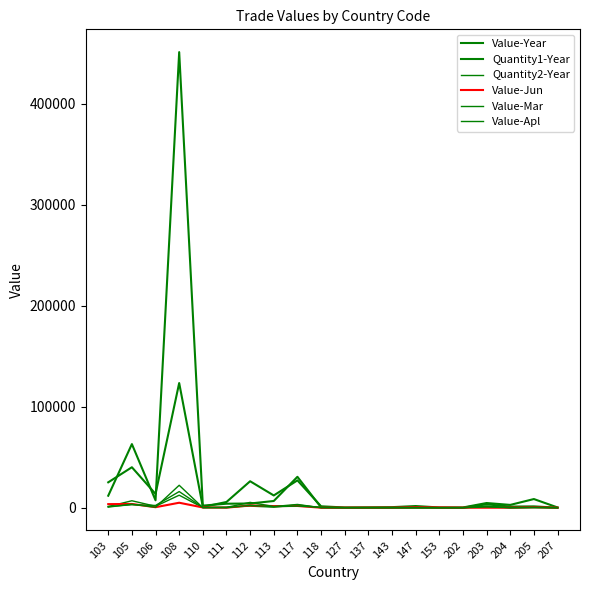

The value of Quantity1-Year at 118 is 367. True or false?

True